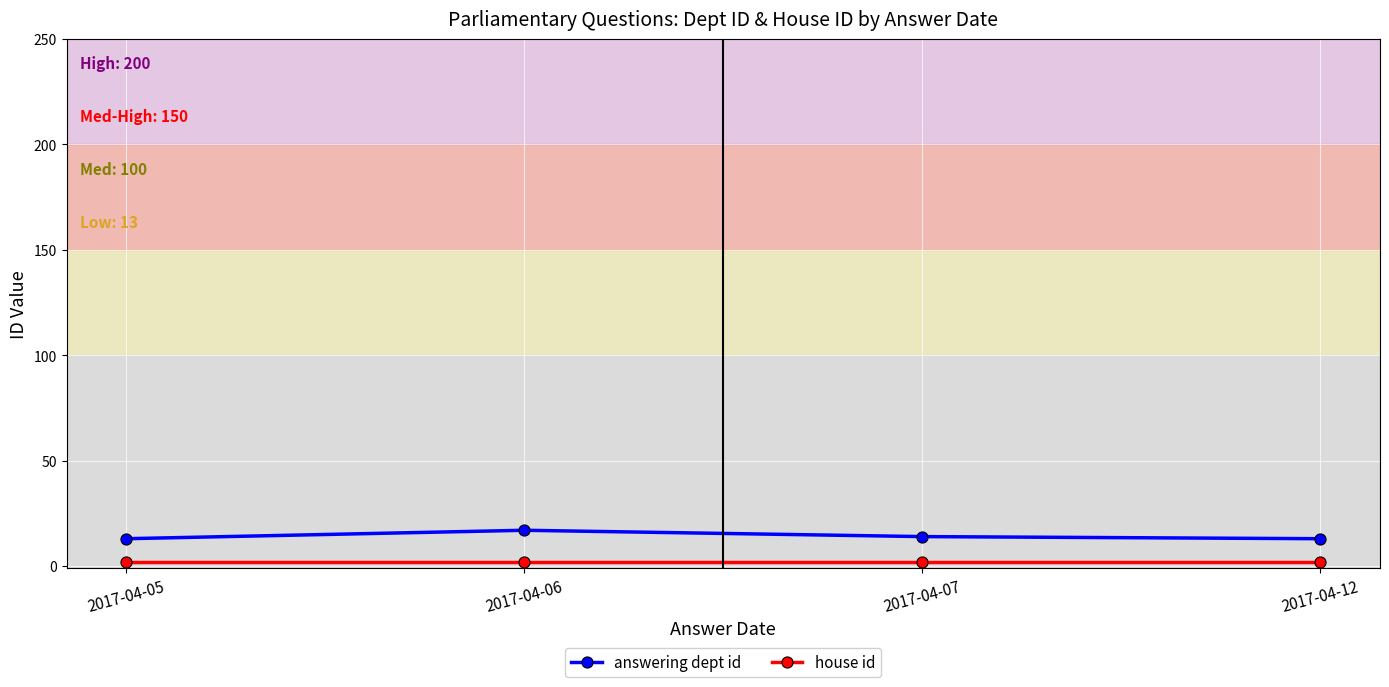

True or false: answering dept id has more than 1 interior local peaks.

False